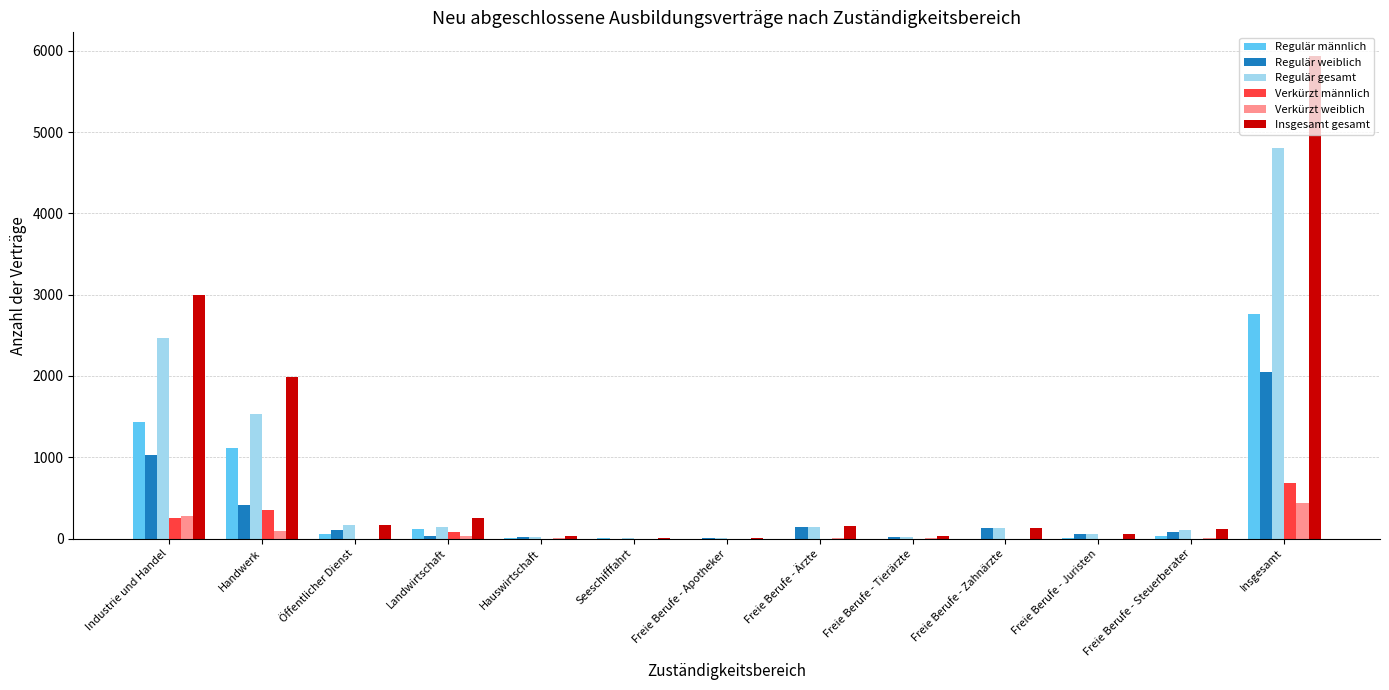

True or false: Regulär männlich has a value of 569 at Insgesamt.

False